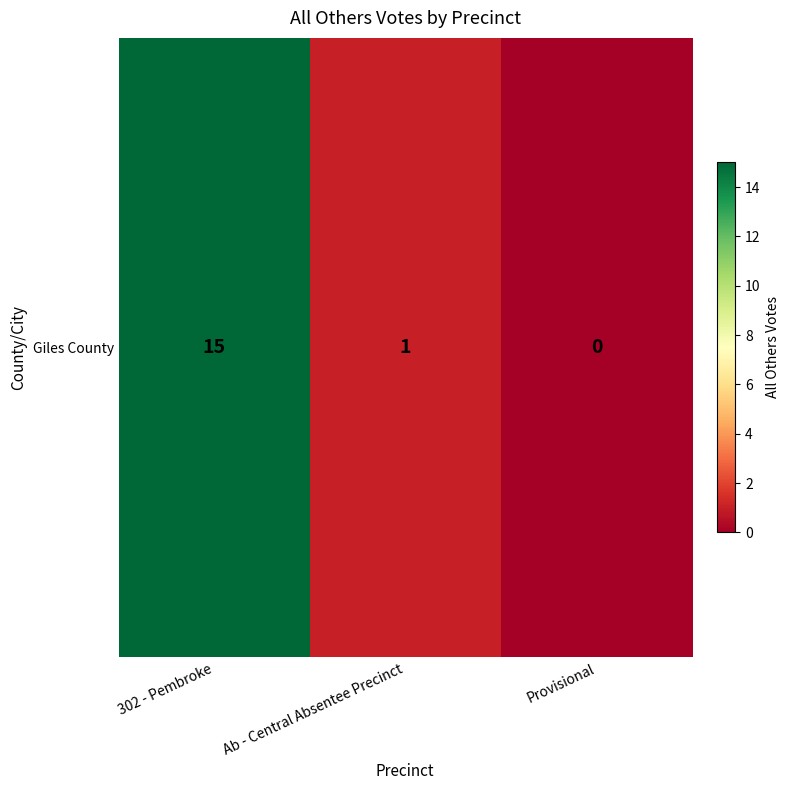

The value at Provisional is 5. True or false?

False